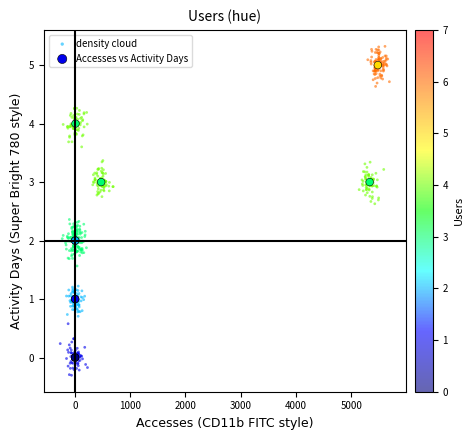

Which series has the widest spread of Y values?

density cloud